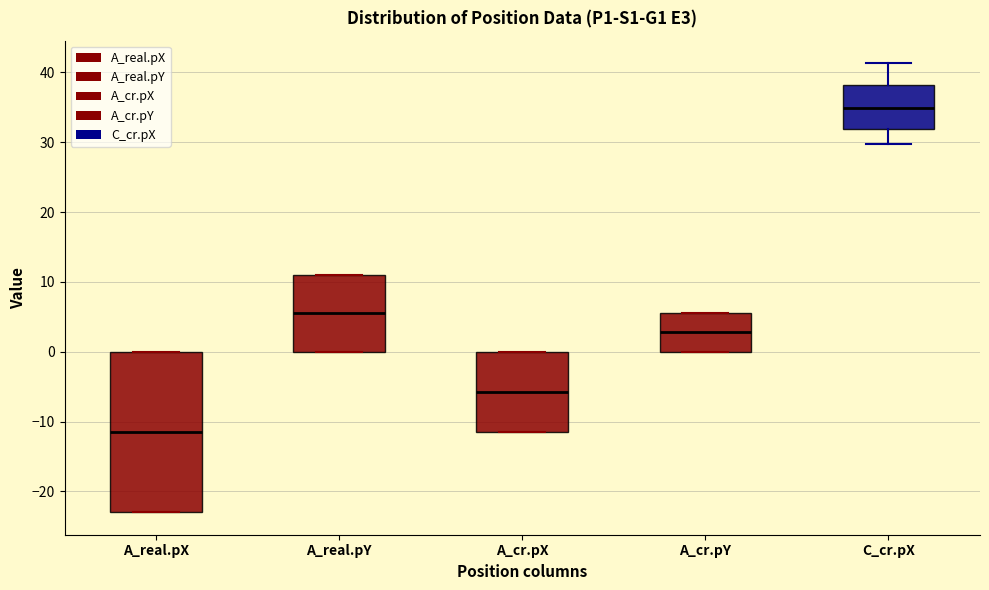

Reading left to right, transcribe this box plot: for each box, give where its median line is, the range the box spans, and where its two whiskers end, as read against the y-axis. The values are not printed on the chart, so give them approximately, as read against the axis.

A_real.pX: median -11, box -23 to 0, whiskers -23 to 0
A_real.pY: median 6, box 0 to 11, whiskers 0 to 11
A_cr.pX: median -6, box -11 to 0, whiskers -11 to 0
A_cr.pY: median 3, box 0 to 6, whiskers 0 to 6
C_cr.pX: median 35, box 32 to 38, whiskers 30 to 41